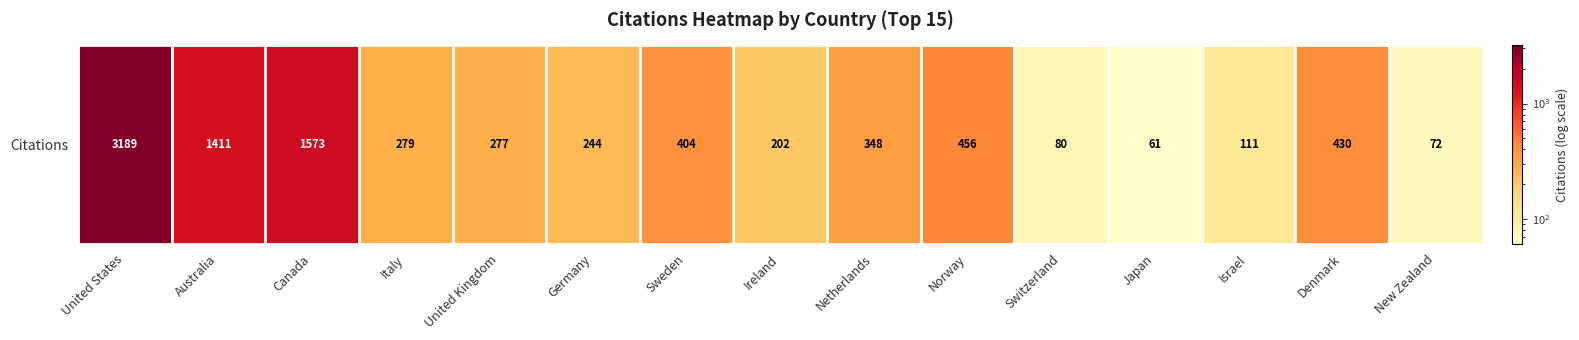

What is the smallest value displayed?

61